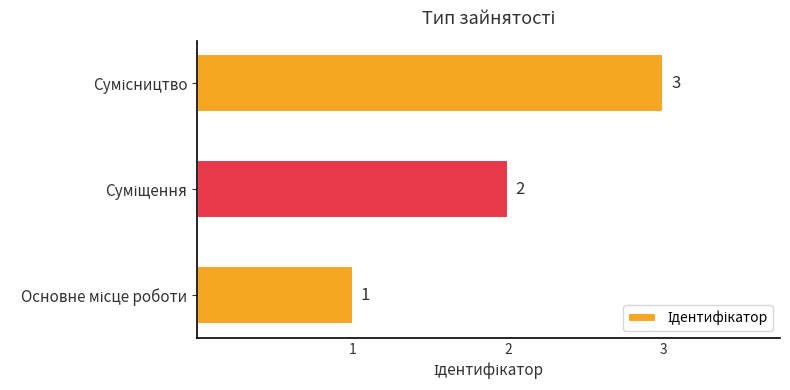

What is the maximum value shown in the chart?

3